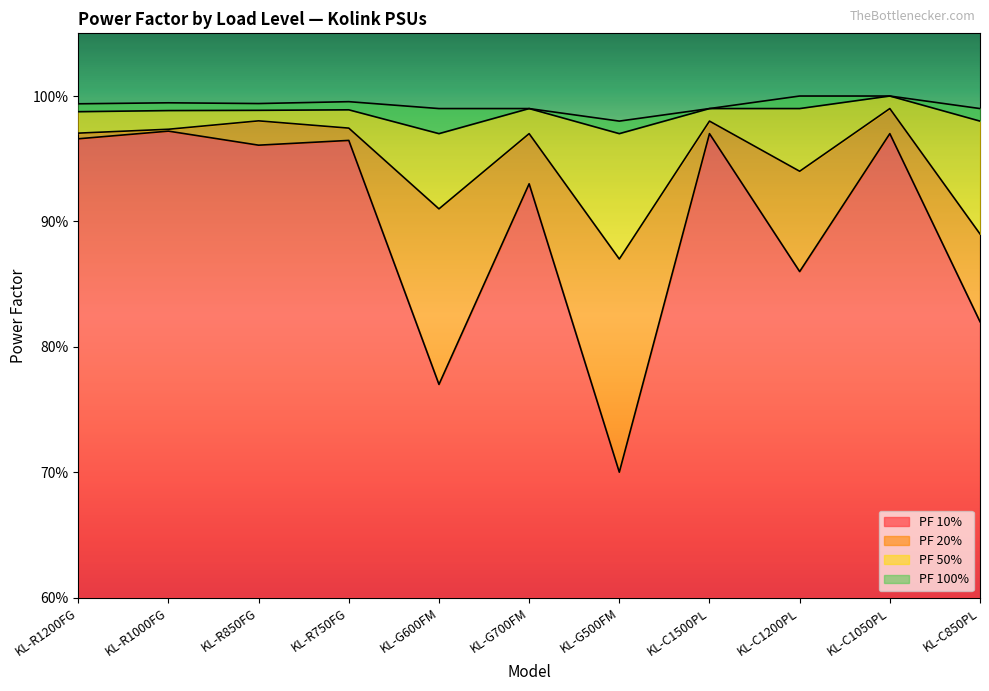

True or false: PF 10% and PF 50% cross at least once.

False